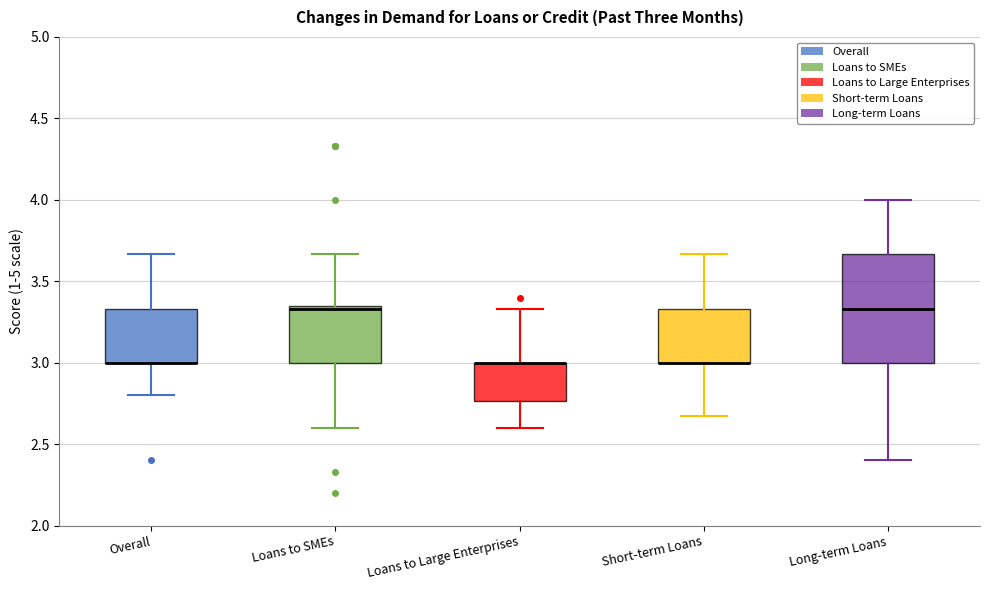

Where is the lower edge of the box for Short-term Loans on the y-axis? The values are not printed on the chart, so give them approximately, as read against the axis.

3.00